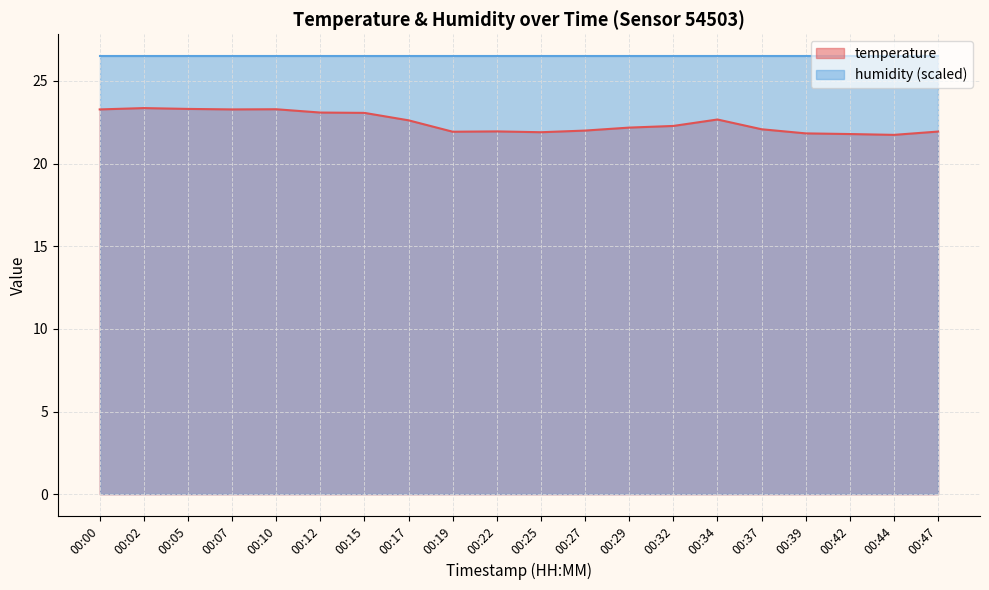

At which category does the data reach its first local valley?

00:07